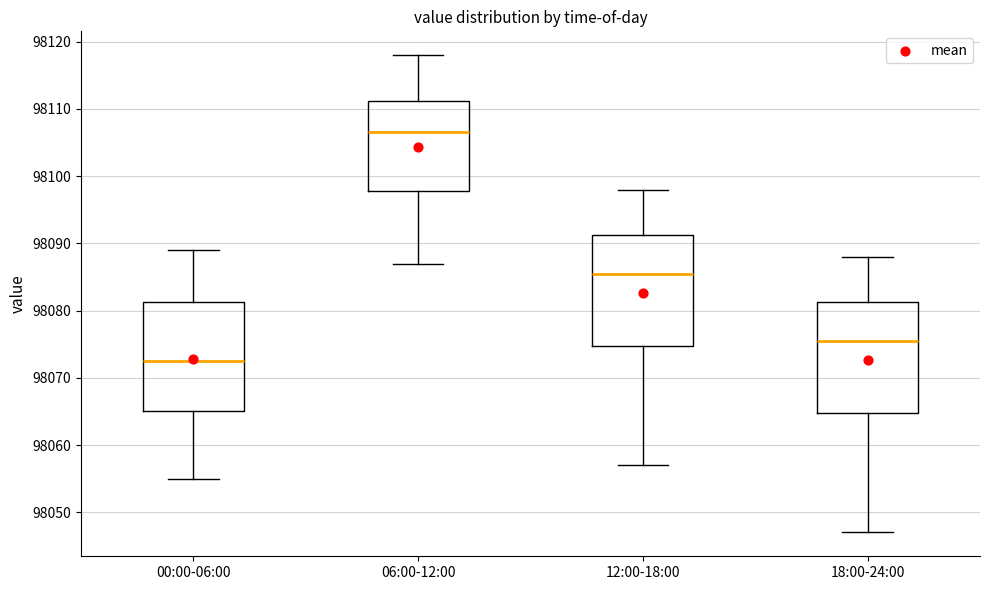

Reading left to right, transcribe this box plot: for each box, give where its median line is, the range the box spans, and where its two whiskers end, as read against the y-axis. The values are not printed on the chart, so give them approximately, as read against the axis.

00:00-06:00: median 98073, box 98065 to 98081, whiskers 98055 to 98089
06:00-12:00: median 98107, box 98098 to 98111, whiskers 98087 to 98118
12:00-18:00: median 98086, box 98075 to 98091, whiskers 98057 to 98098
18:00-24:00: median 98076, box 98065 to 98081, whiskers 98047 to 98088